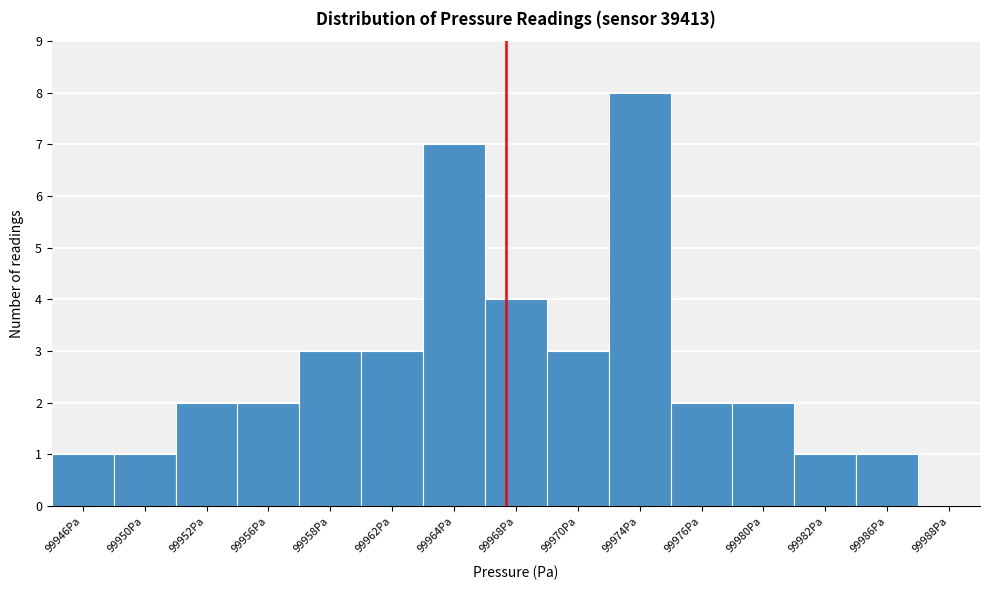

Reading right to left, transcribe all the data shown in this chart.

99988Pa=0	99986Pa=1	99982Pa=1	99980Pa=2	99976Pa=2	99974Pa=8	99970Pa=3	99968Pa=4	99964Pa=7	99962Pa=3	99958Pa=3	99956Pa=2	99952Pa=2	99950Pa=1	99946Pa=1